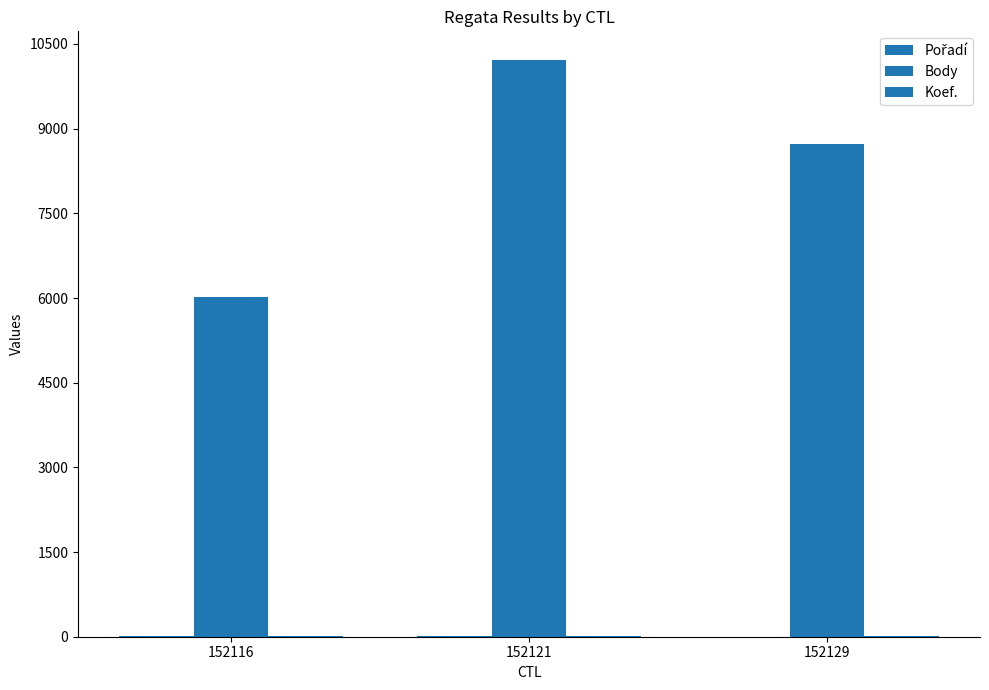

The Pořadí series shows 6 at 152116. True or false?

False